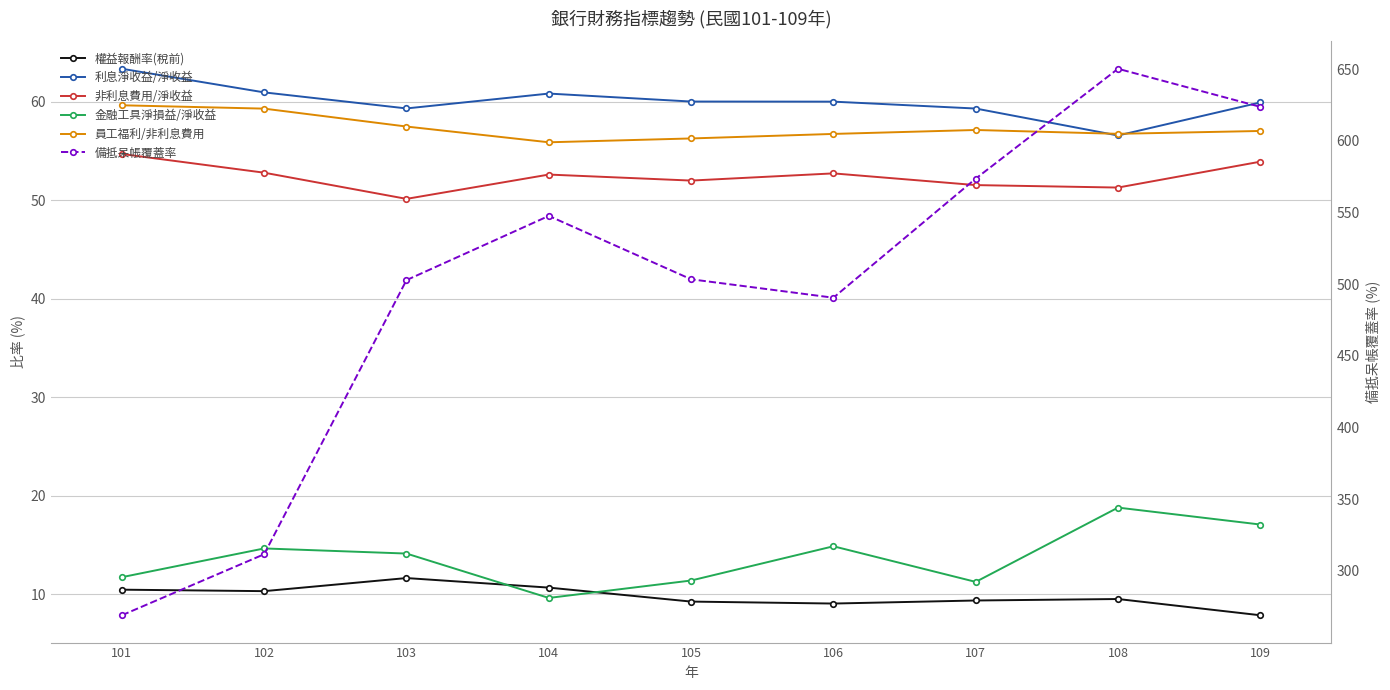

True or false: 備抵呆帳覆蓋率 has a value of 891.3 at 109.

False